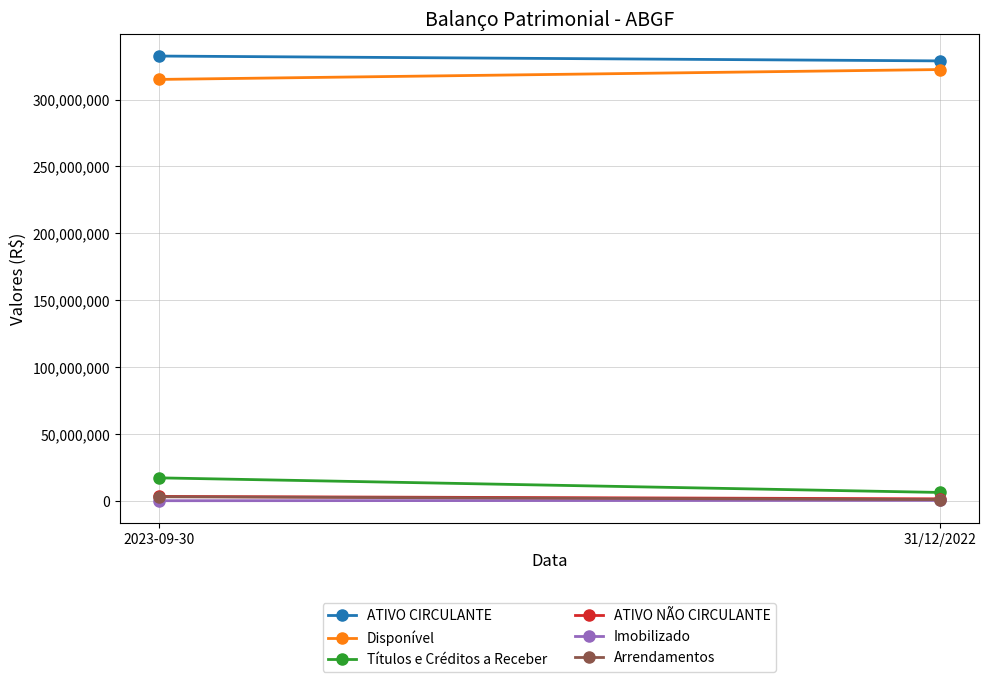

How many categories are shown in the chart?

2